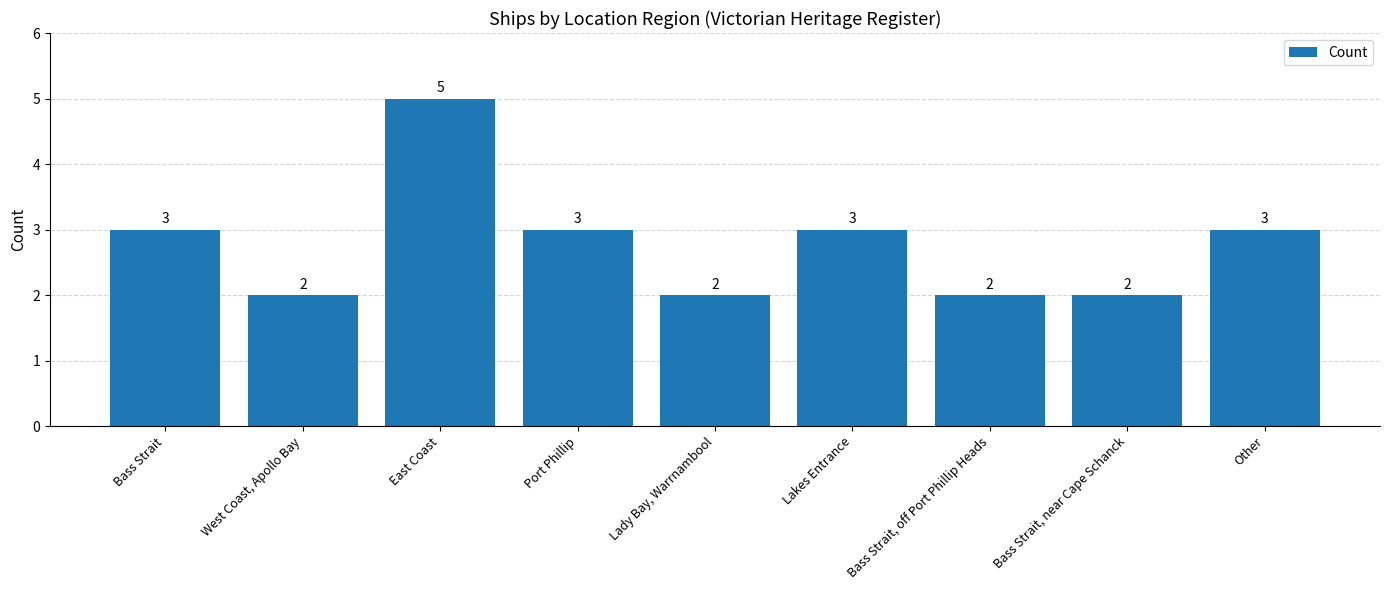

What is the difference between the second highest and minimum values?

1